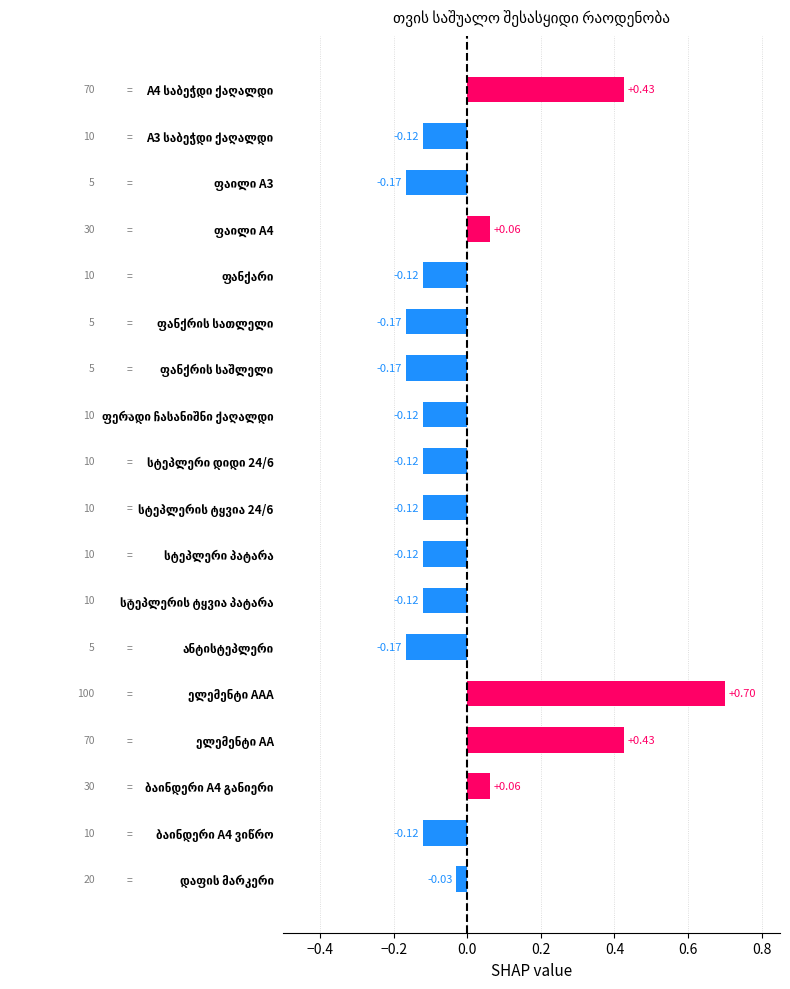

What is the difference between the second highest and second lowest values?

0.6